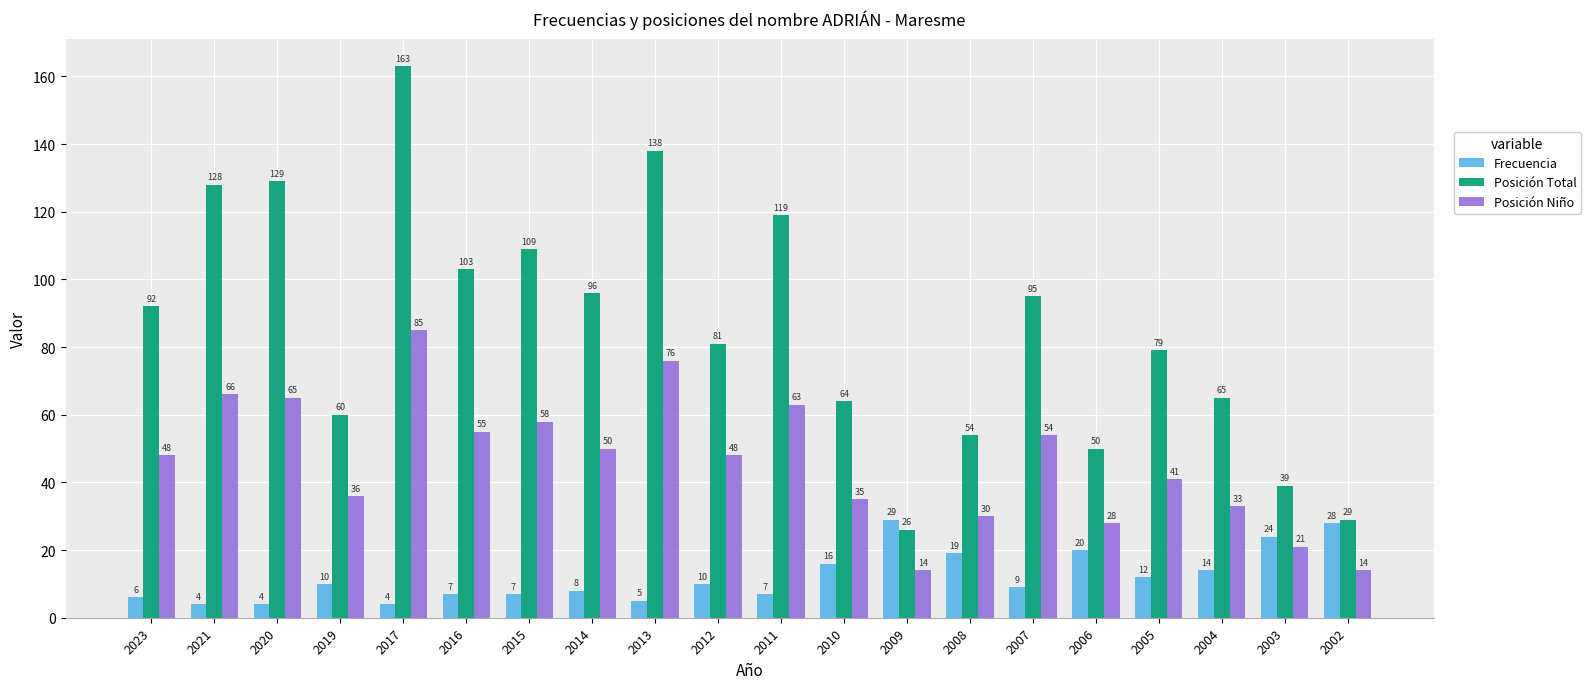

What is the sum of the Posición Total values at 2019 and 2007?

155